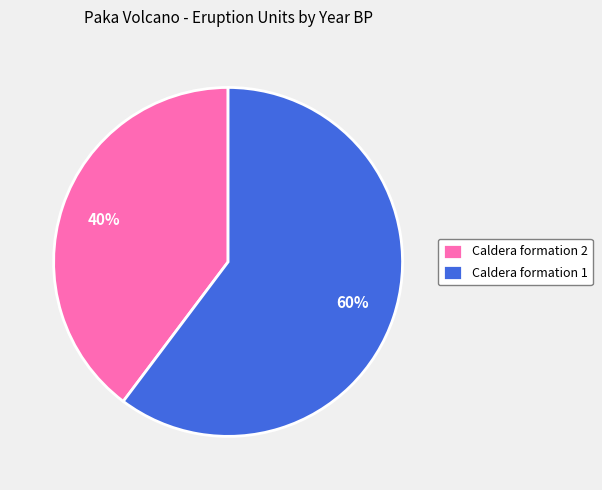

Is the sum of Caldera formation 2 and Caldera formation 1 greater than half?

Yes